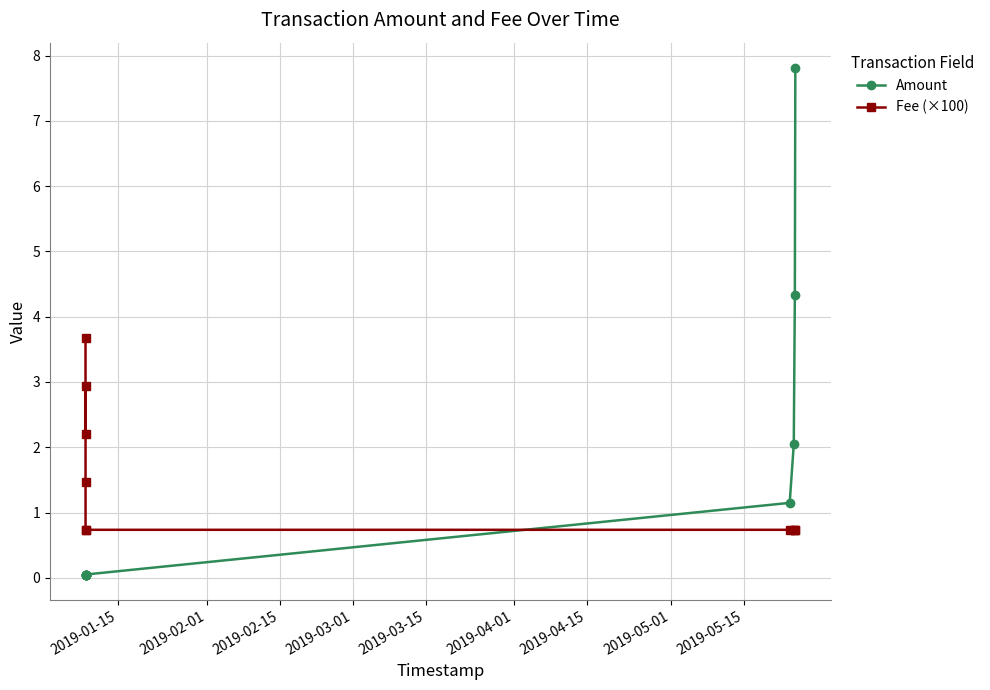

The value of Fee (×100) at 9 is 1.2. True or false?

False